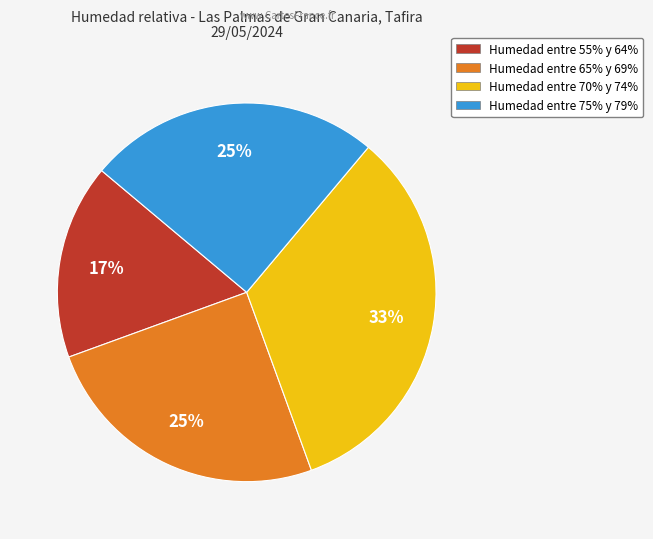

Between Humedad entre 70% y 74% and Humedad entre 65% y 69%, which is larger?

Humedad entre 70% y 74%